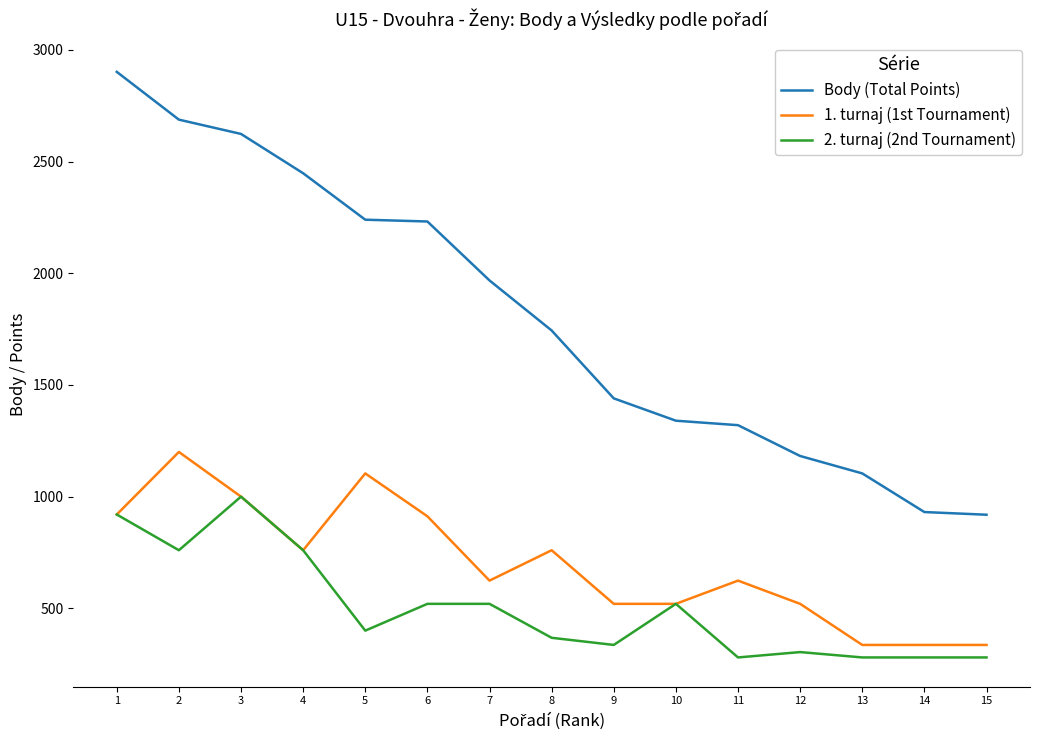

Is this an area chart (filled region under the line)?

No